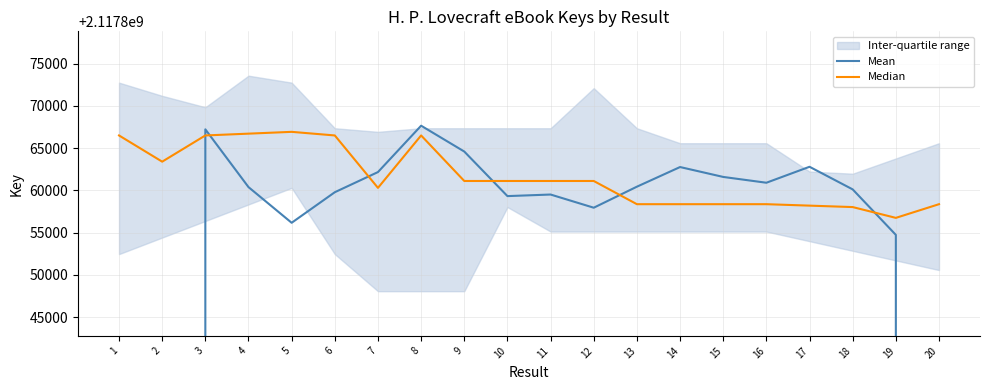

List the series in order of their peak value, lowest first.

Median, Mean